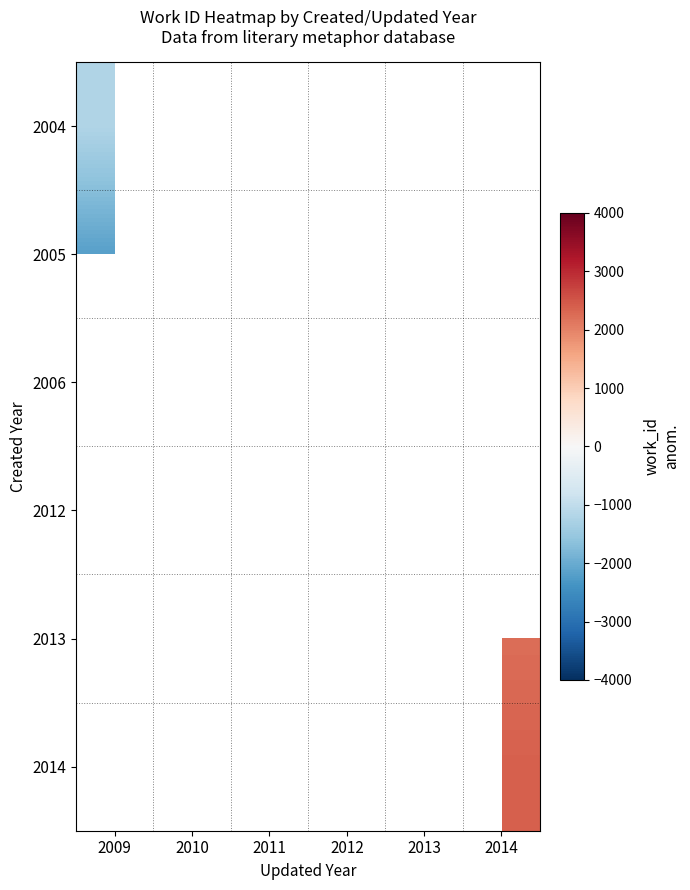

What is the lowest value of the 2004 series?

-1203.3